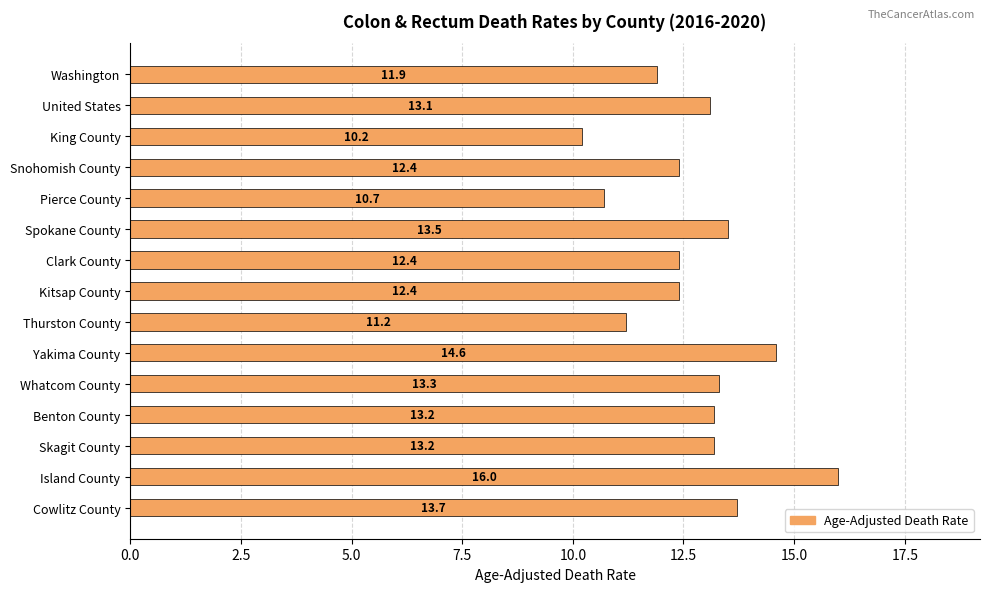

What is the change in value from Yakima County to Island County?

+1.4